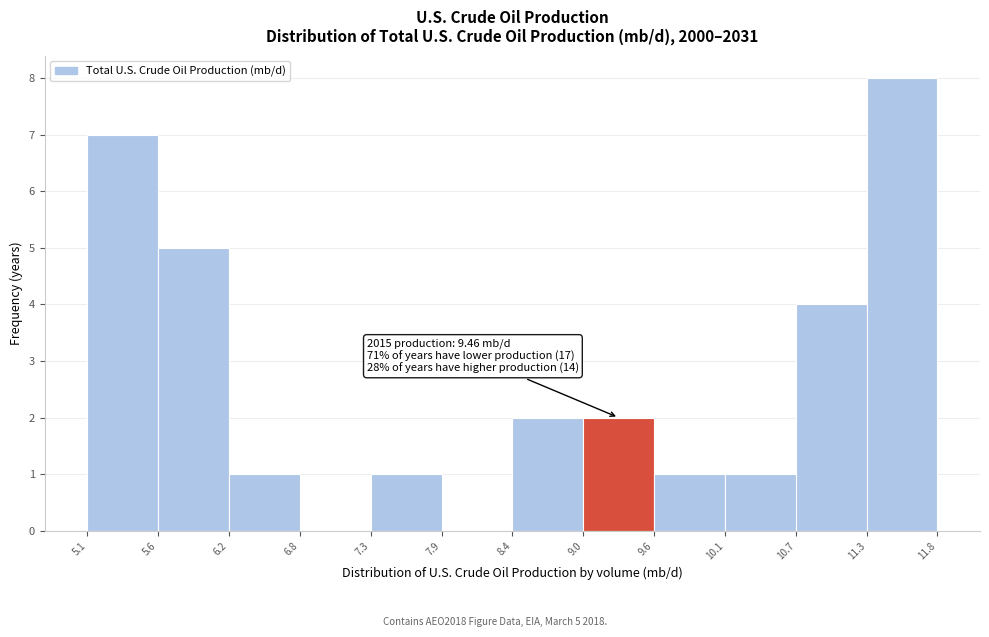

Over which range of the x-axis is the bar tallest?

11.3 to 11.8